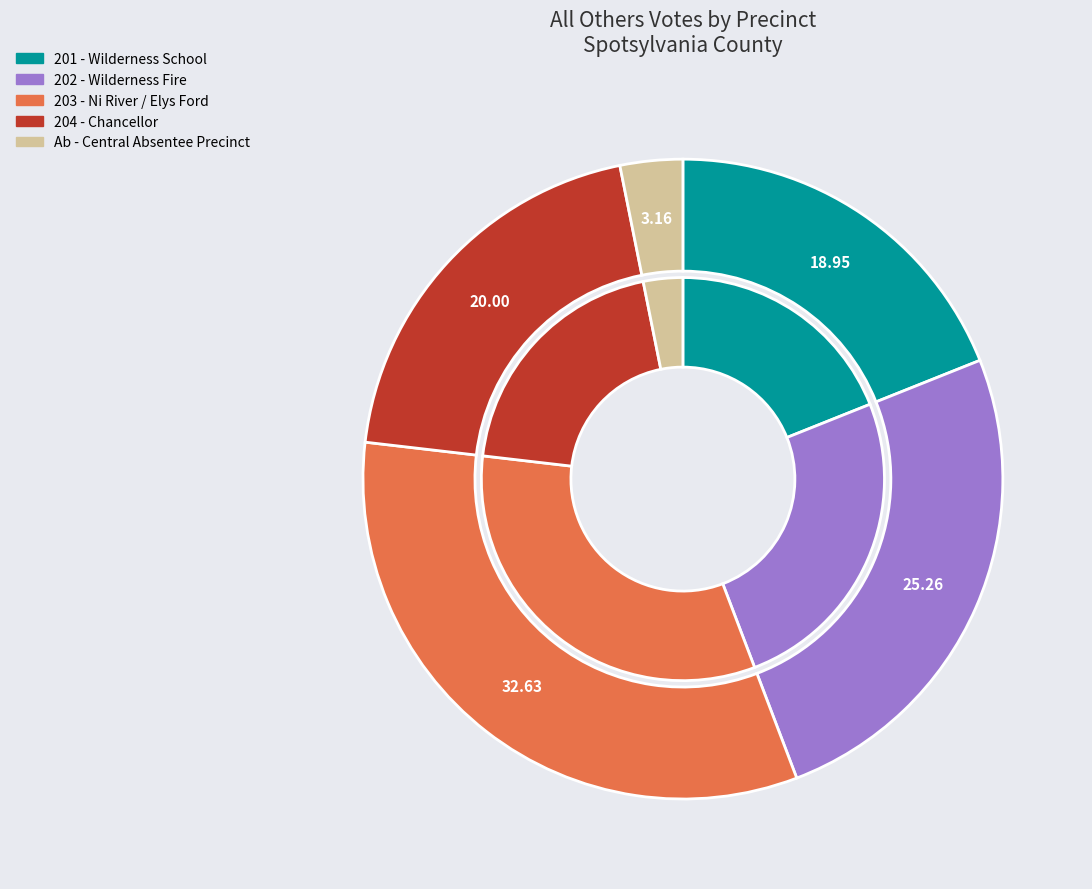

What percentage is NOT represented by 201 - Wilderness School?

81.1%